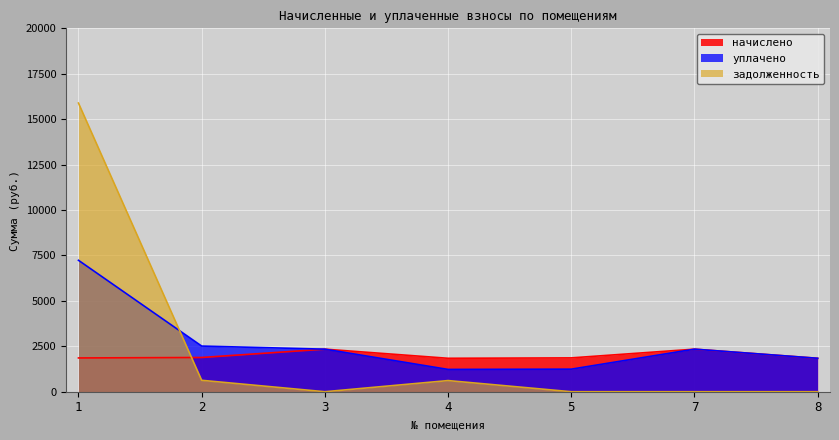

True or false: уплачено has more than 1 interior local peaks.

False